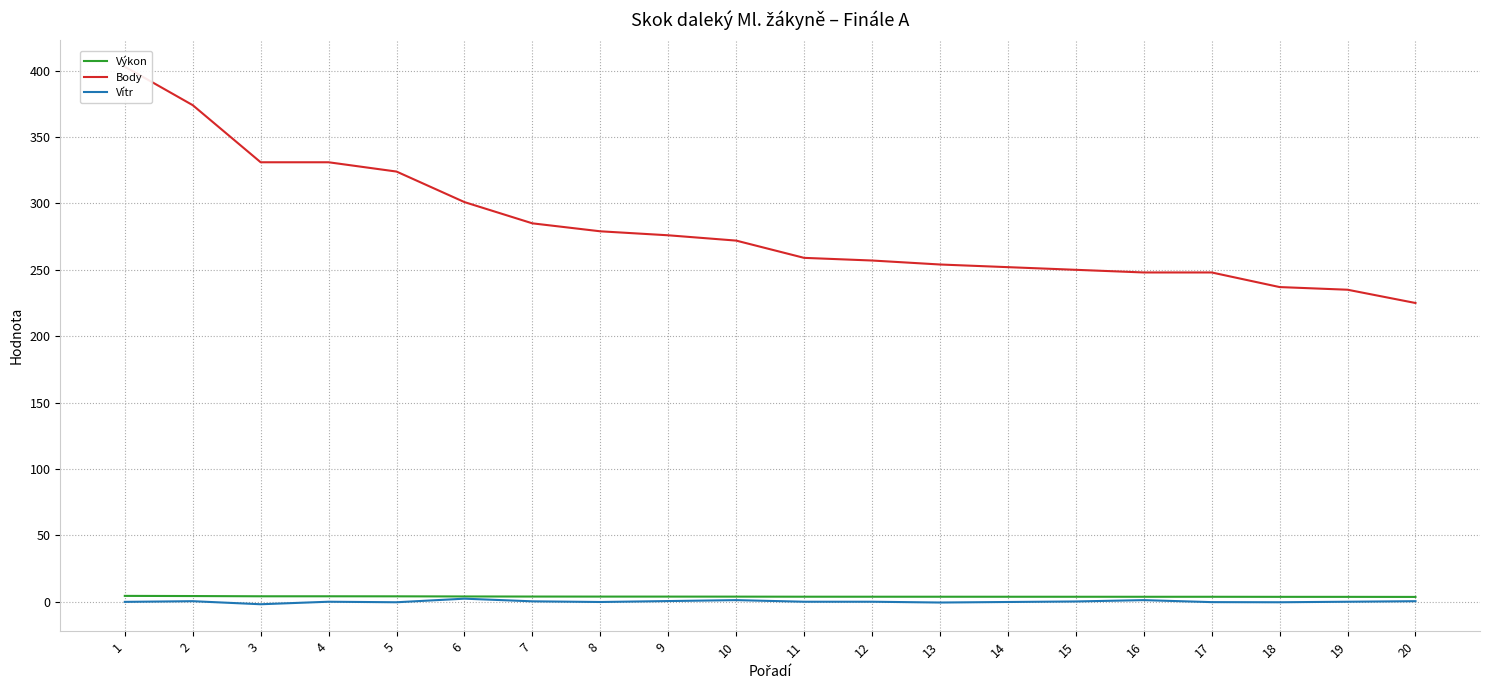

Where is the first local maximum for Vítr?

2